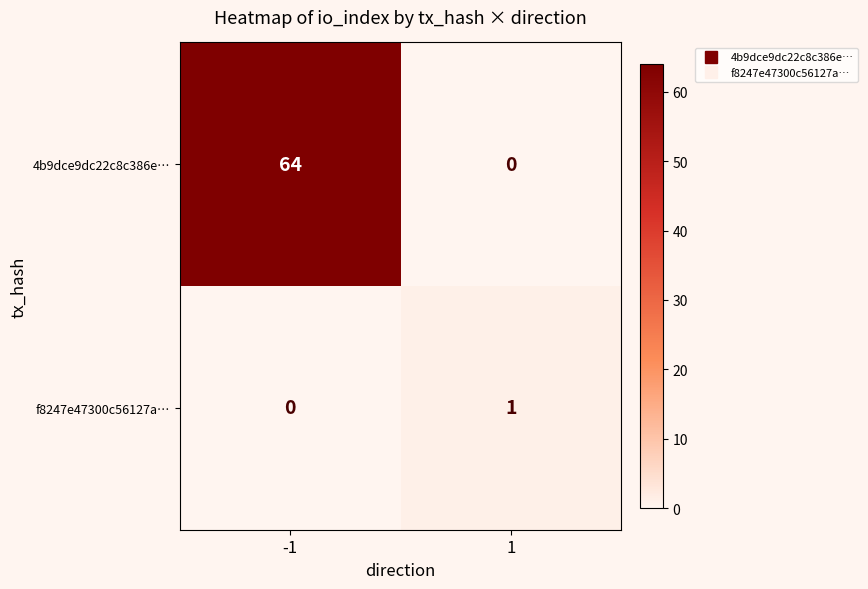

What is the difference between the highest and lowest values at -1?

64